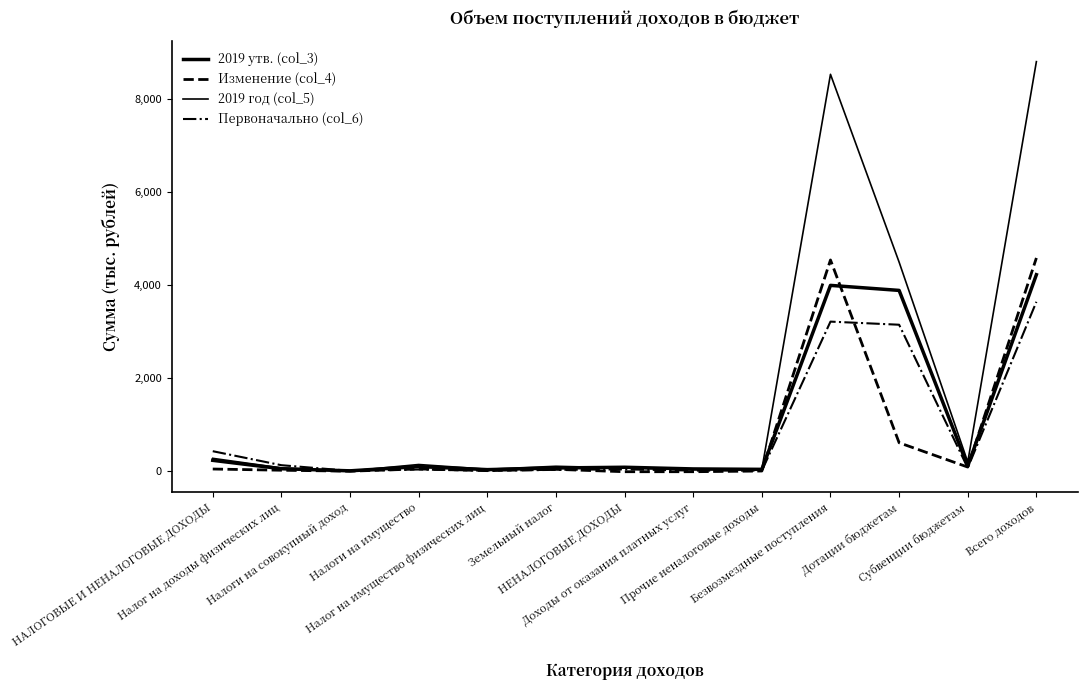

What is the sum of all Изменение (col_4) values?

9918.7